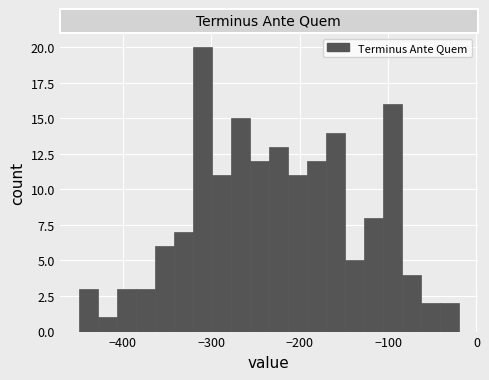

Around what value on the x-axis is the tallest bar? Give the approximate position of its centre, as read against the axis.

-310